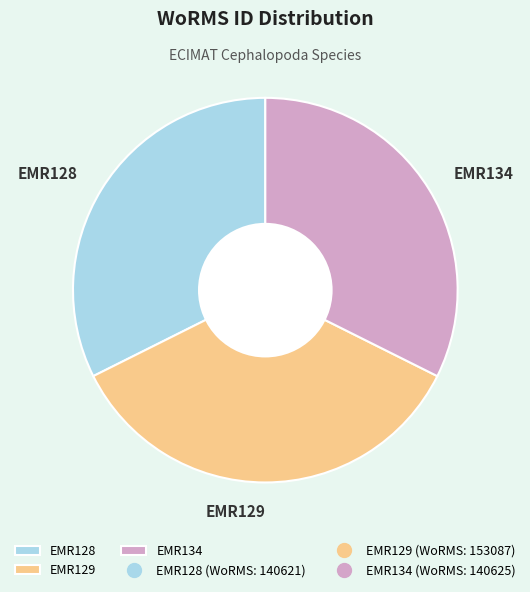

Combined, do EMR128 and EMR129 account for over 50%?

Yes